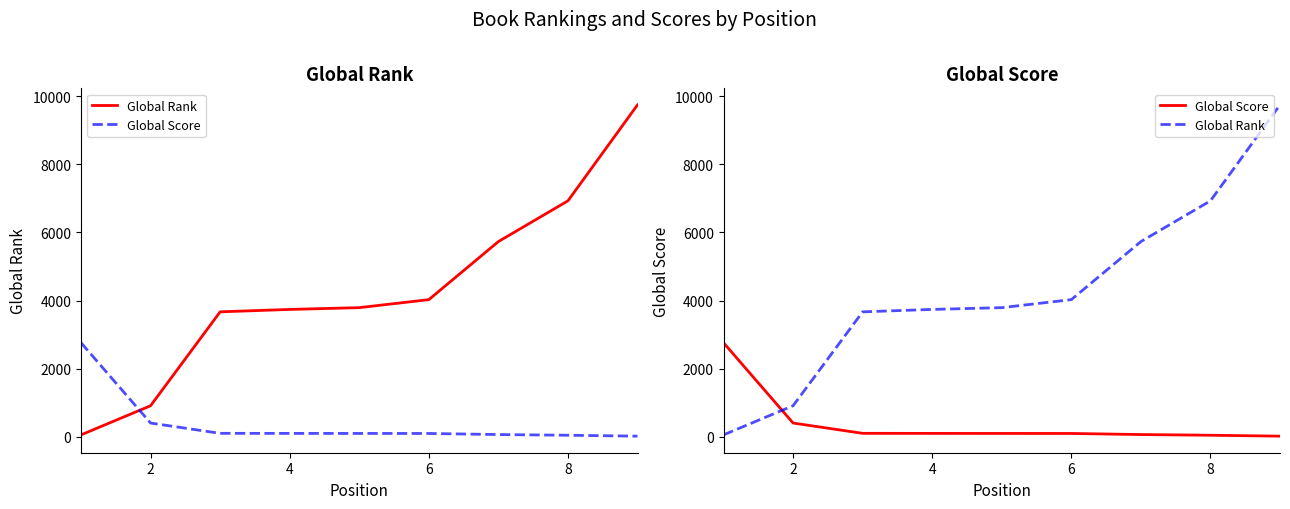

Which series ends up on top after the final intersection of Global Rank and Global Score?

Global Rank